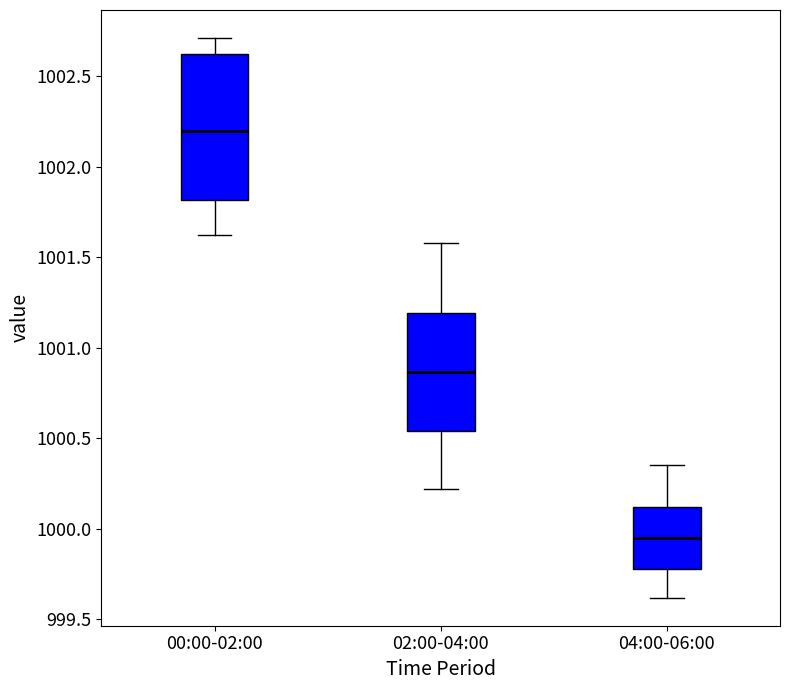

Reading left to right, read every box against the y-axis: the position of its median line, the range the box covers, and the ends of its whiskers. The values are not printed on the chart, so give them approximately, as read against the axis.

00:00-02:00: median 1002.20, box 1001.80 to 1002.60, whiskers 1001.60 to 1002.70
02:00-04:00: median 1000.85, box 1000.55 to 1001.20, whiskers 1000.20 to 1001.60
04:00-06:00: median 999.95, box 999.80 to 1000.10, whiskers 999.60 to 1000.35